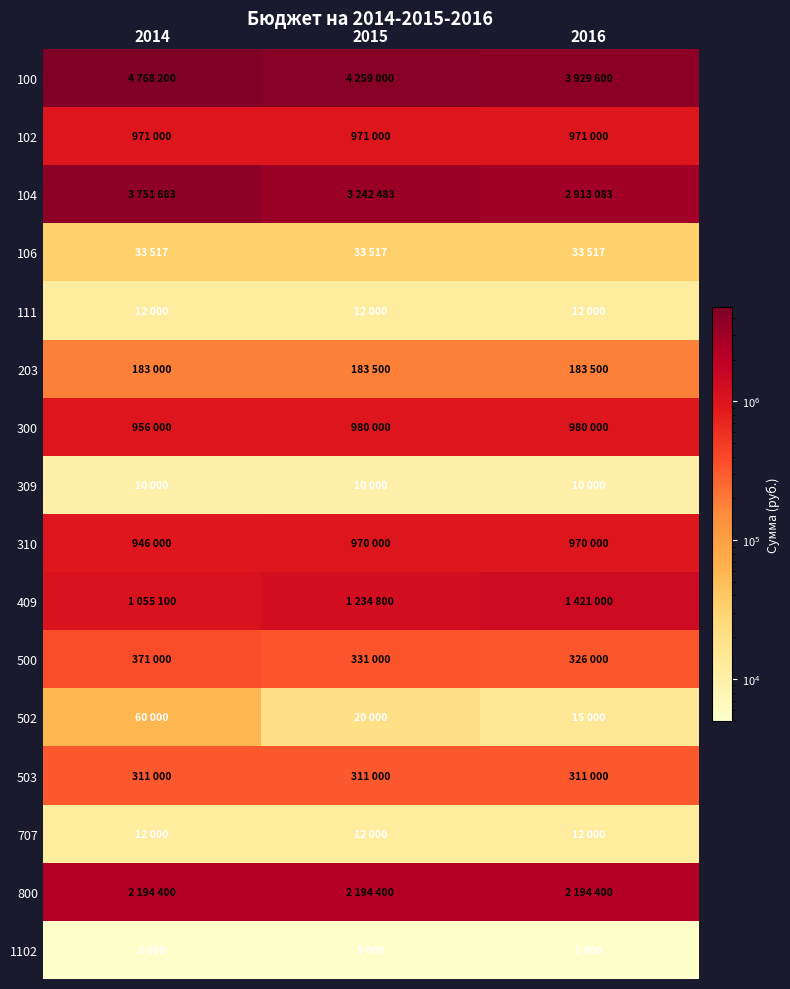

Reading left to right, transcribe all the data shown in this chart.

100: 2014=4768200	2015=4259000	2016=3929600
102: 2014=971000	2015=971000	2016=971000
104: 2014=3751683	2015=3242483	2016=2913083
106: 2014=33517	2015=33517	2016=33517
111: 2014=12000	2015=12000	2016=12000
203: 2014=183000	2015=183500	2016=183500
300: 2014=956000	2015=980000	2016=980000
309: 2014=10000	2015=10000	2016=10000
310: 2014=946000	2015=970000	2016=970000
409: 2014=1055100	2015=1234800	2016=1421000
500: 2014=371000	2015=331000	2016=326000
502: 2014=60000	2015=20000	2016=15000
503: 2014=311000	2015=311000	2016=311000
707: 2014=12000	2015=12000	2016=12000
800: 2014=2194400	2015=2194400	2016=2194400
1102: 2014=5000	2015=5000	2016=5000